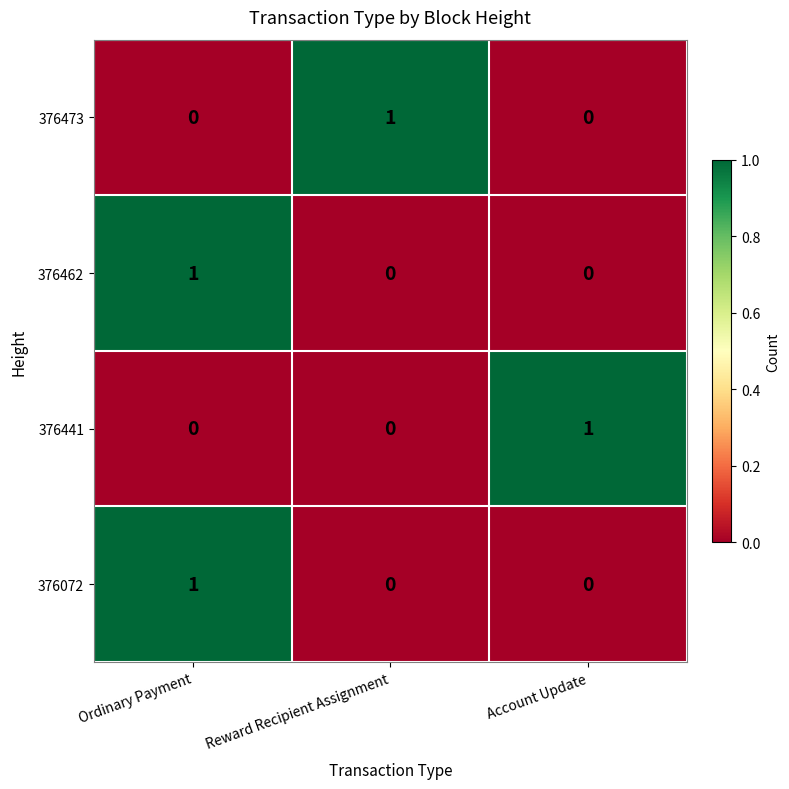

The 376441 series shows 1 at Ordinary Payment. True or false?

False